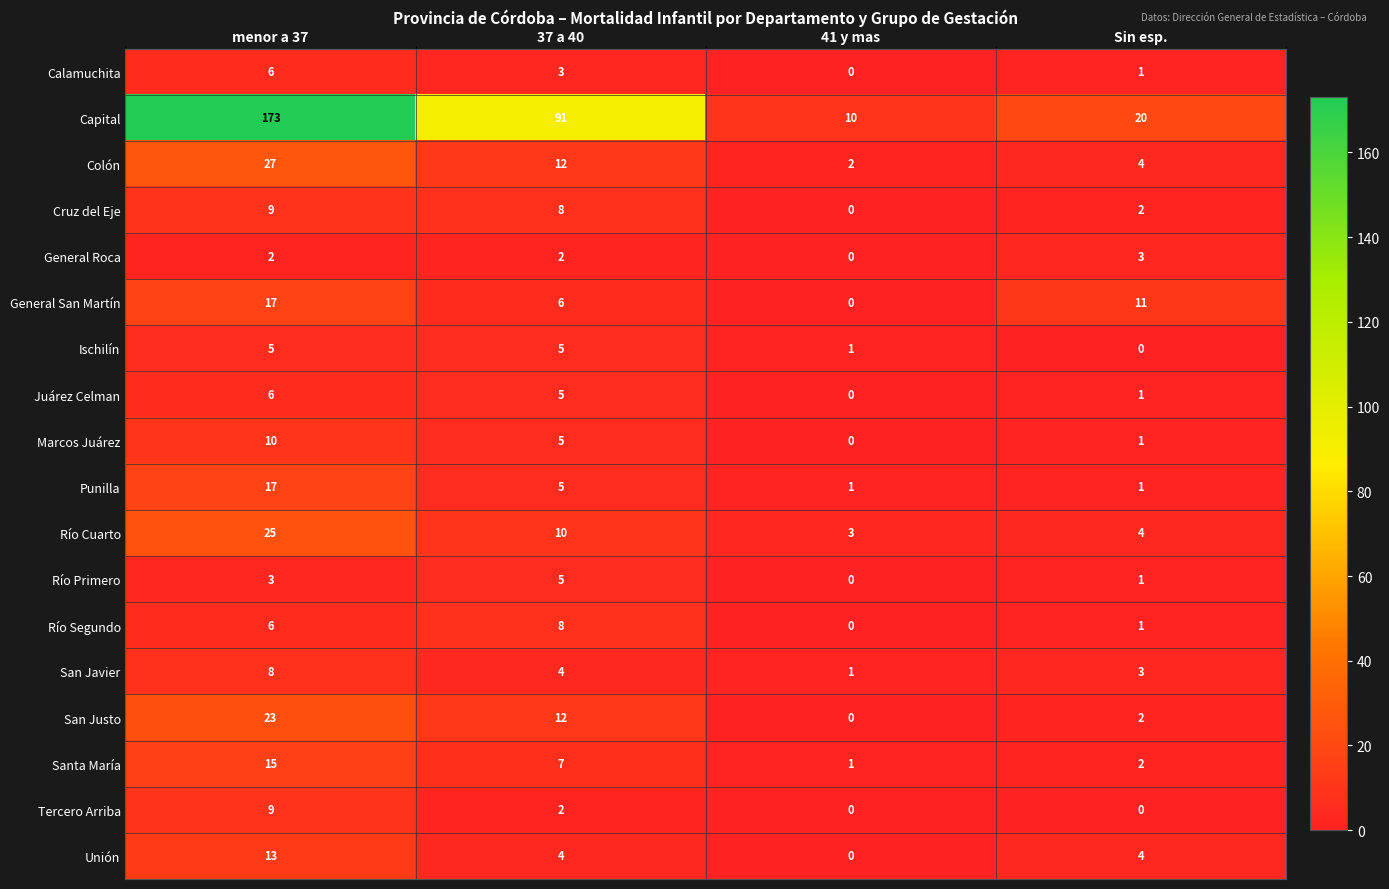

What is the difference between the second highest and second lowest values in the Ischilín series?

4